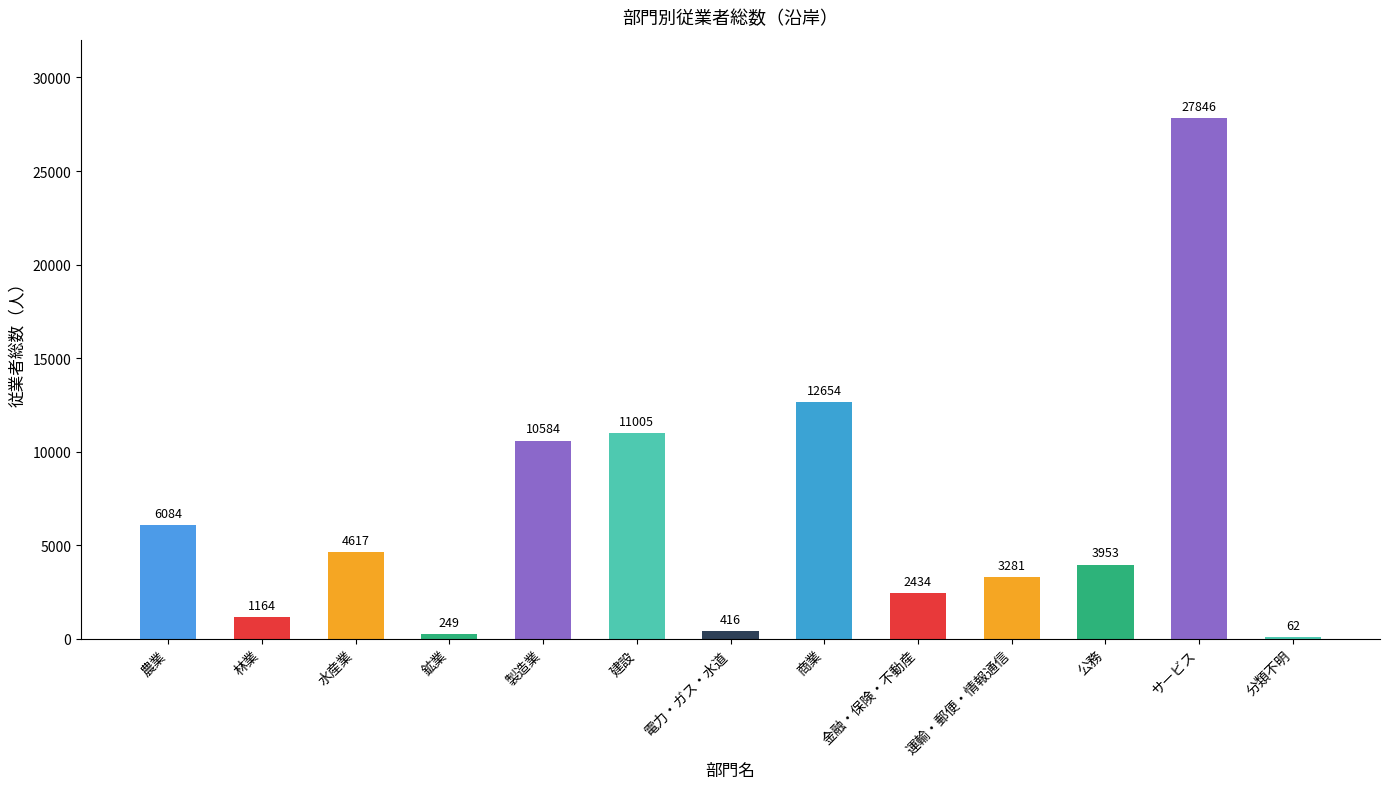

What is the approximate value at 農業, to the nearest 50?

6100